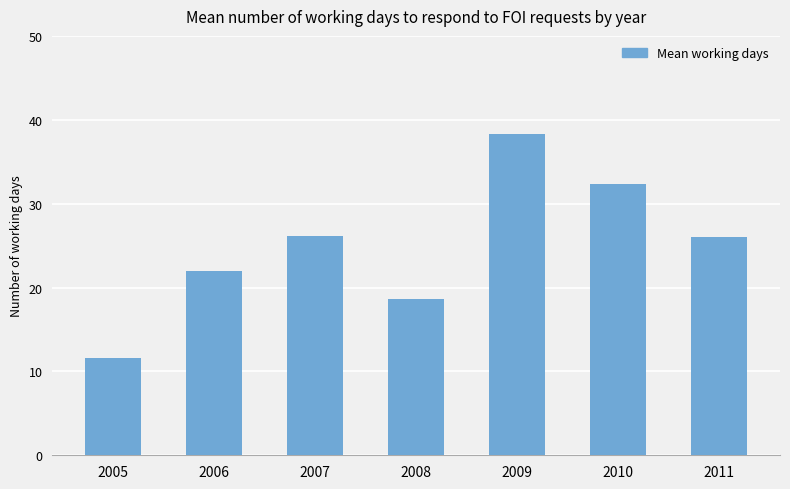

Does the chart contain any negative values?

No